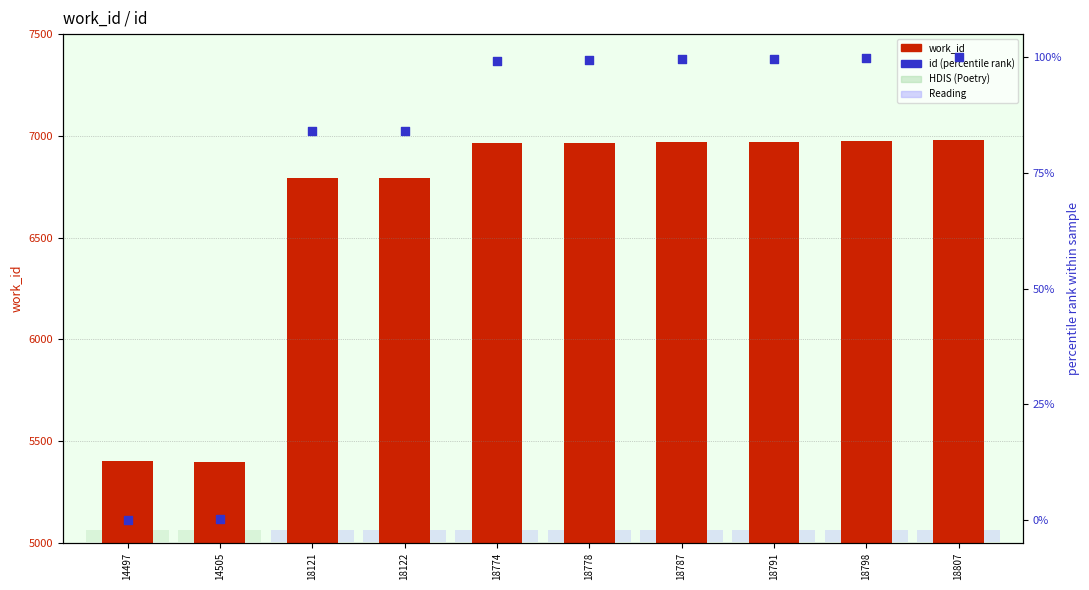

Which series reaches the minimum Y coordinate?

id (percentile rank)